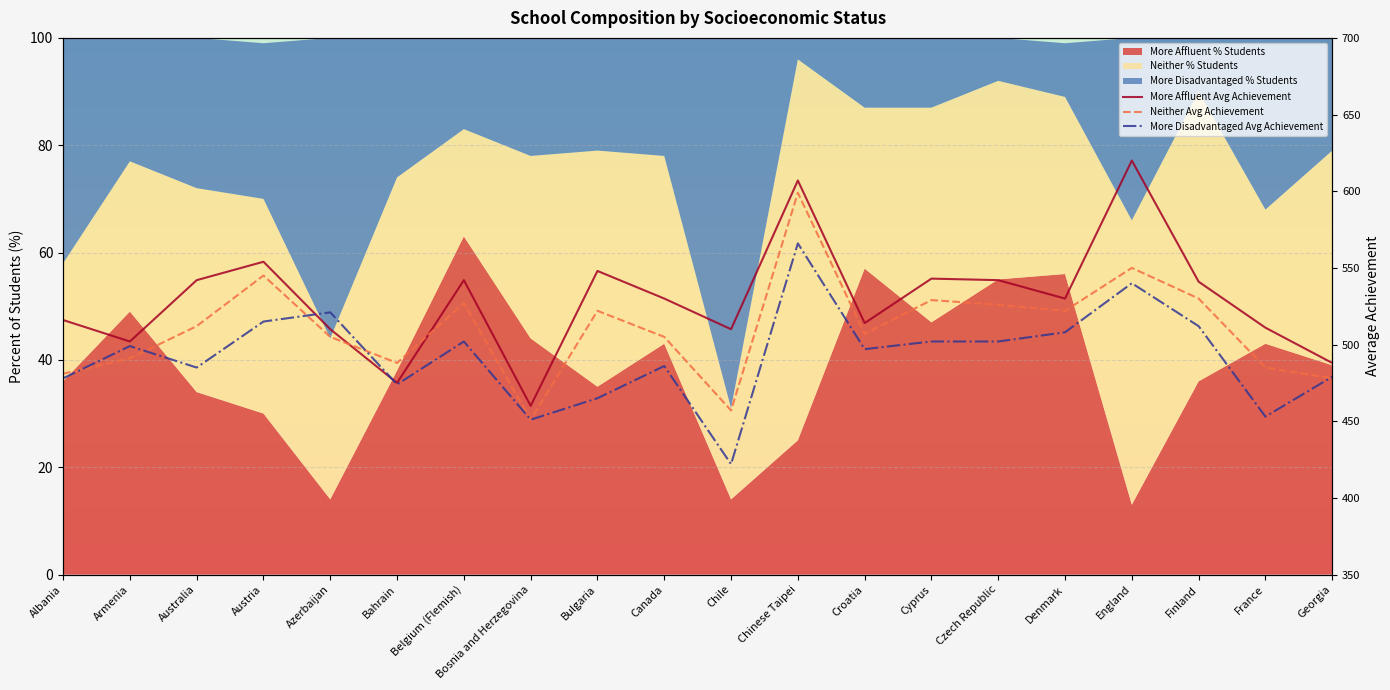

List the series in order of their peak value, highest first.

More Affluent Avg Achievement, Neither Avg Achievement, More Disadvantaged Avg Achievement